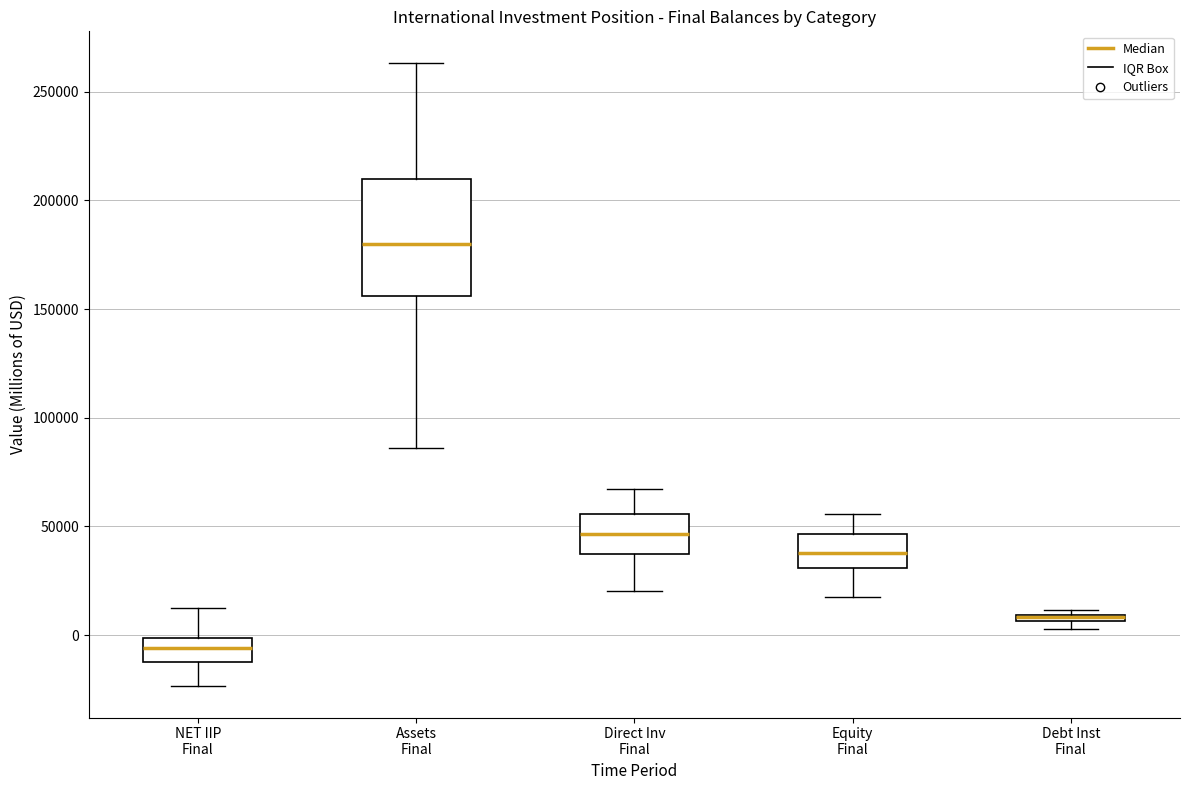

Which box is the tallest, from its lower edge to its upper edge?

Assets Final